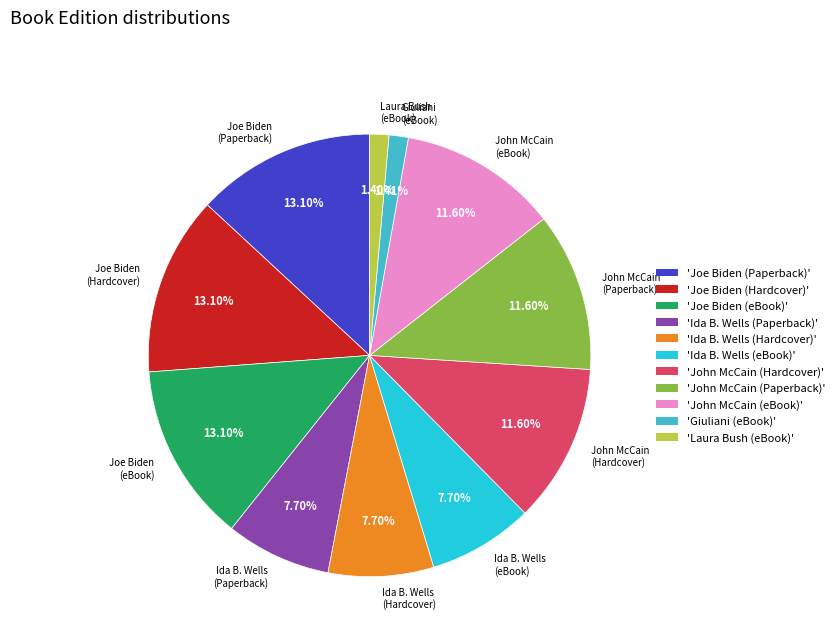

Is the sum of John McCain (Hardcover) and John McCain (Paperback) greater than half?

No